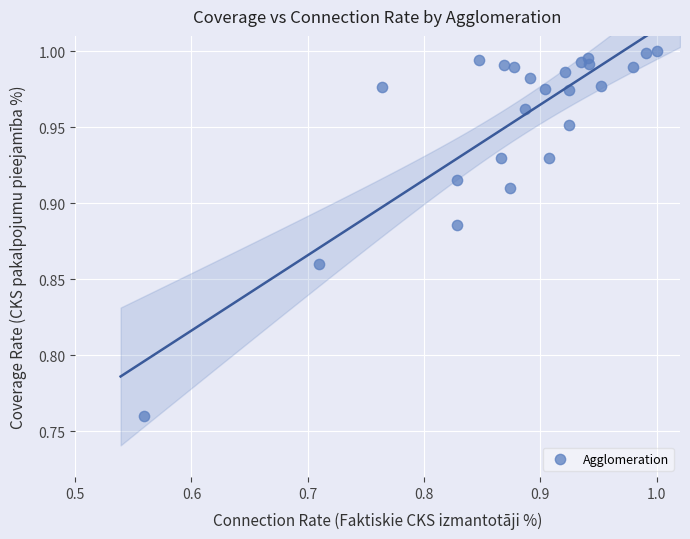

What is the range of X values (max minus min)?

0.4